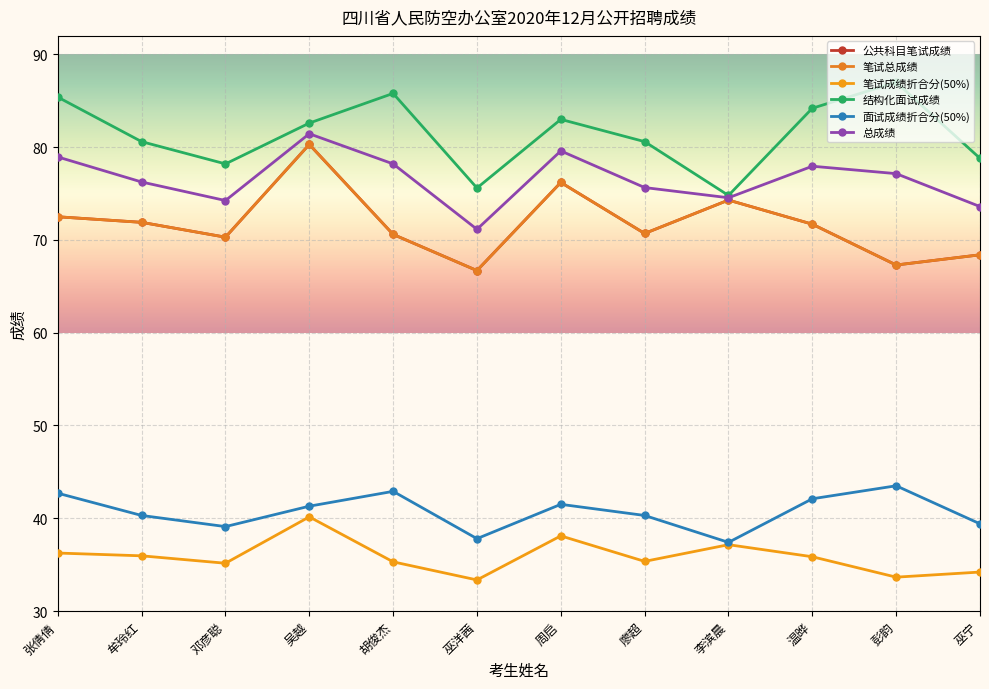

Which series has the largest total across all categories?

结构化面试成绩